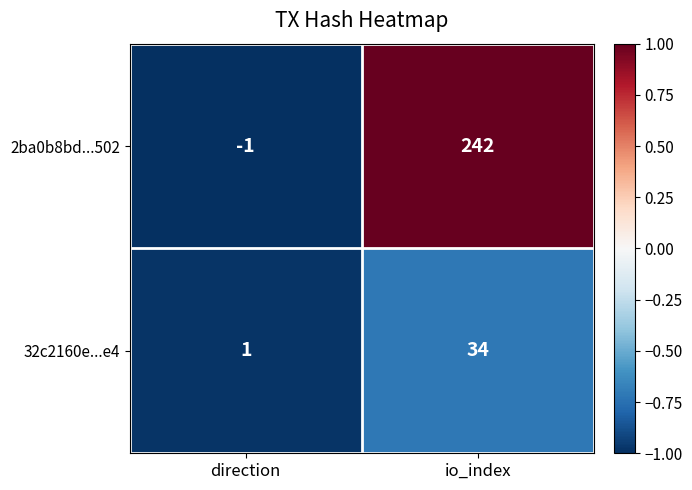

Count the number of data series in this chart.

2